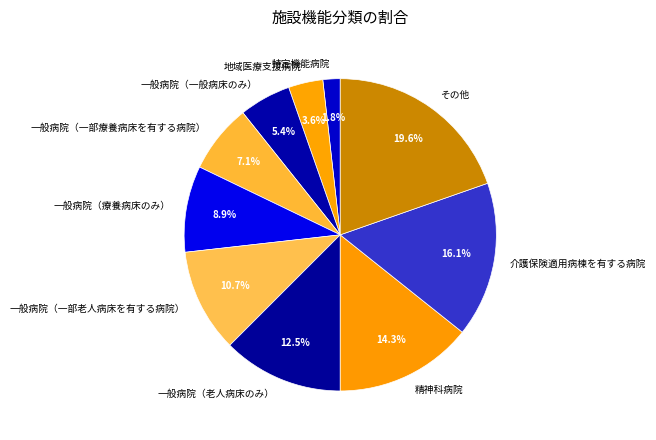

What is the largest slice in the pie chart?

その他